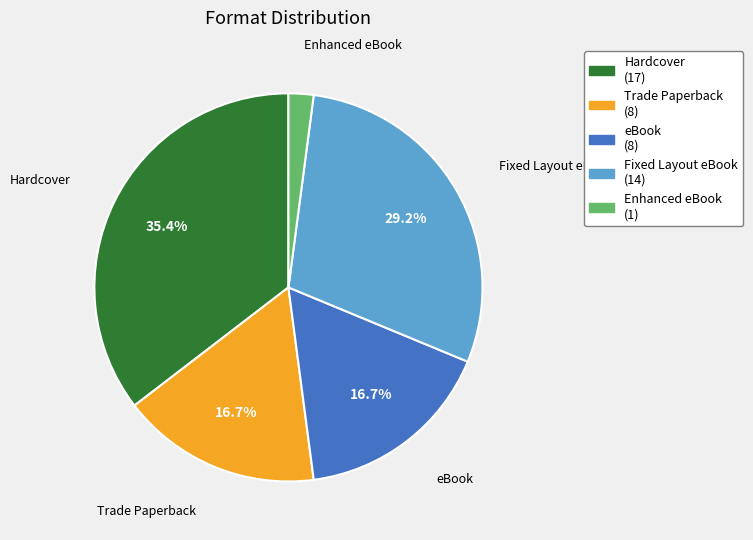

To the nearest percent, what is the difference between the largest and smallest slice percentages?

33%